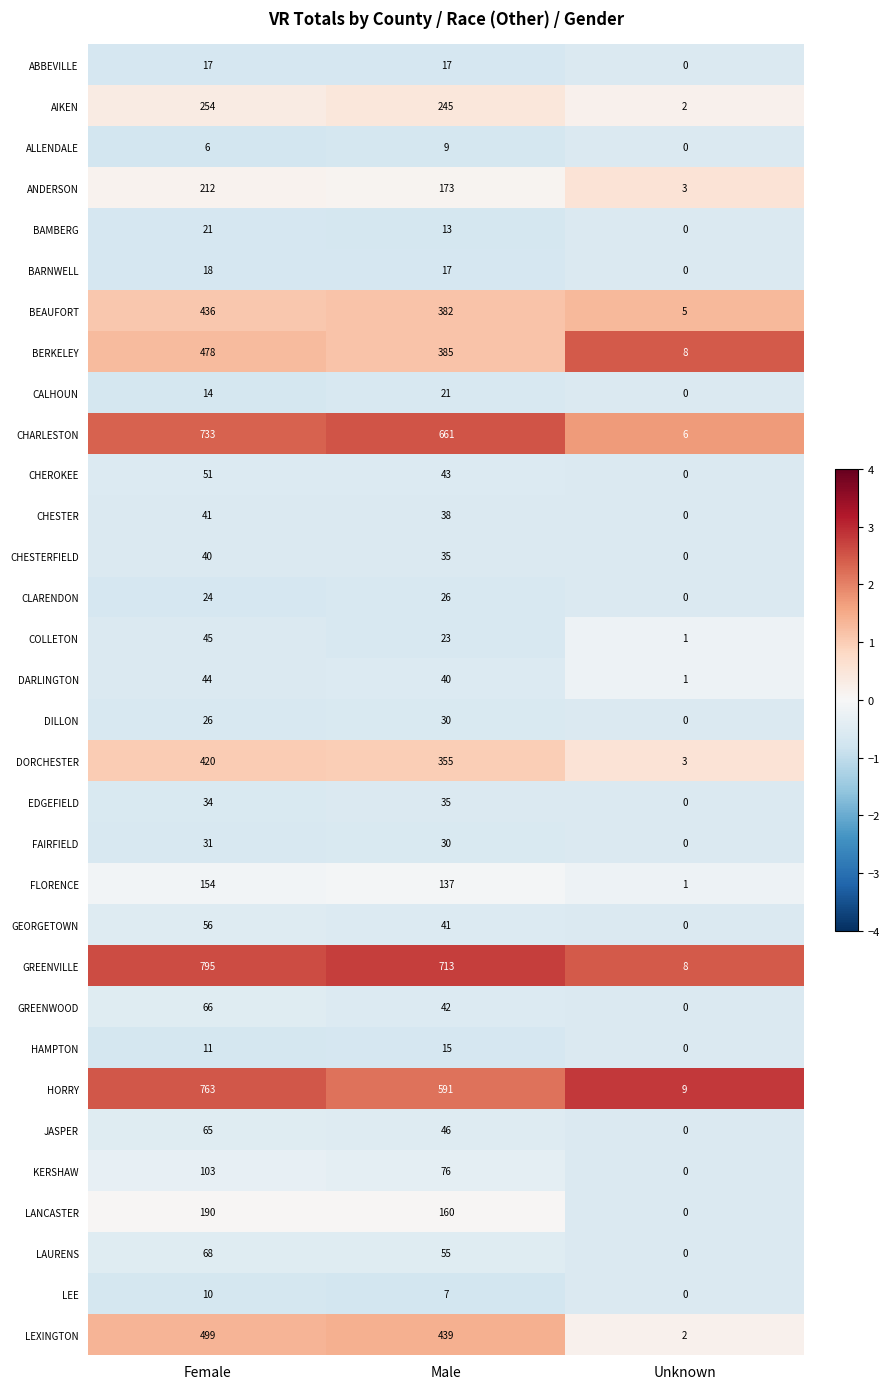

Rank the categories by DARLINGTON value from lowest to highest.

Unknown, Male, Female